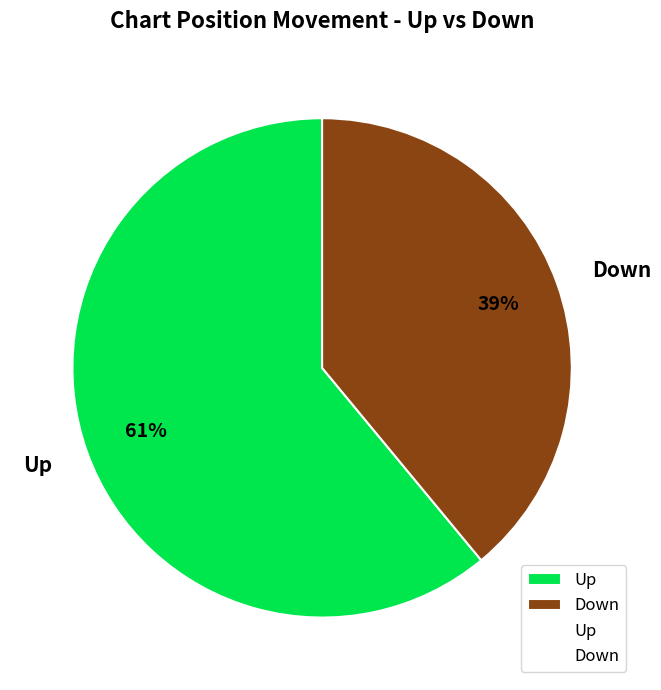

How many segments does this pie chart have?

2